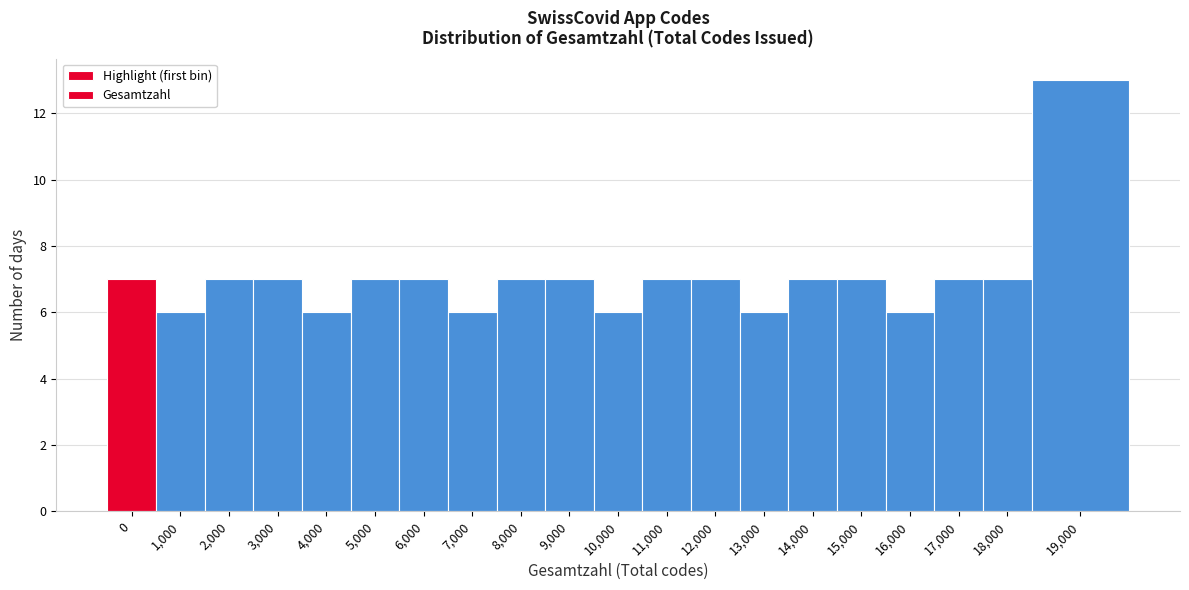

Reading left to right, list all the values displayed in this chart.

0=7	1,000=6	2,000=7	3,000=7	4,000=6	5,000=7	6,000=7	7,000=6	8,000=7	9,000=7	10,000=6	11,000=7	12,000=7	13,000=6	14,000=7	15,000=7	16,000=6	17,000=7	18,000=7	19,000=13